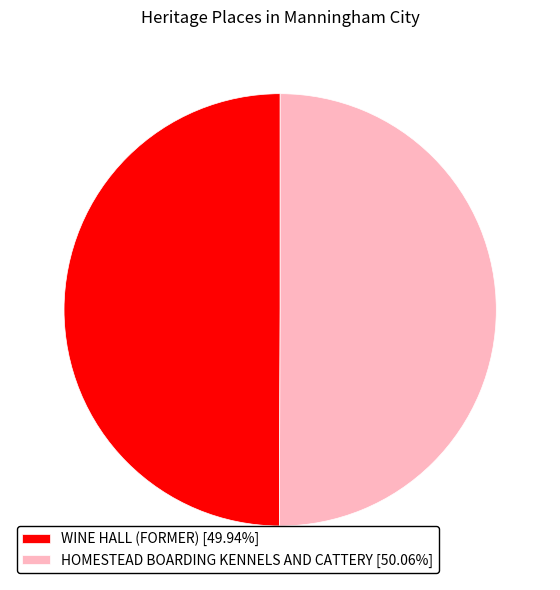

Do WINE HALL (FORMER) [49.94%] and HOMESTEAD BOARDING KENNELS AND CATTERY [50.06%] together represent more than half of the pie?

Yes